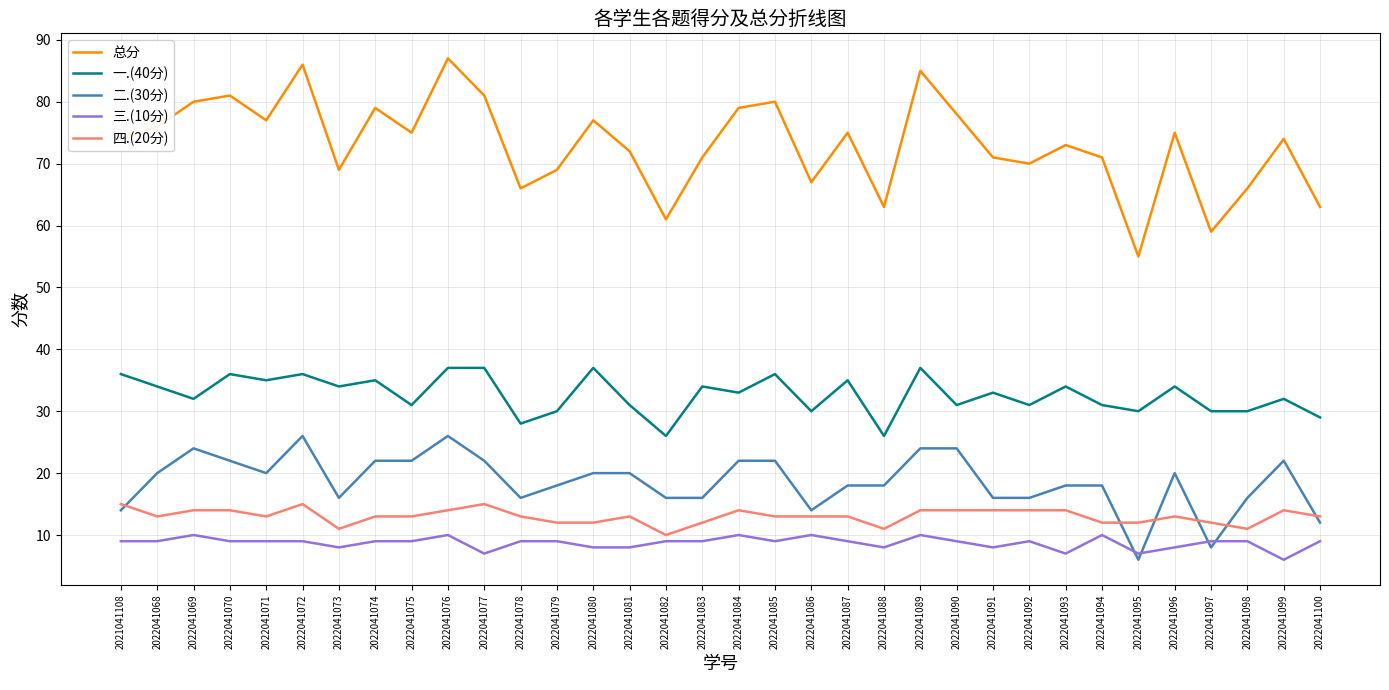

What is the sum of all 四.(20分) values?

443